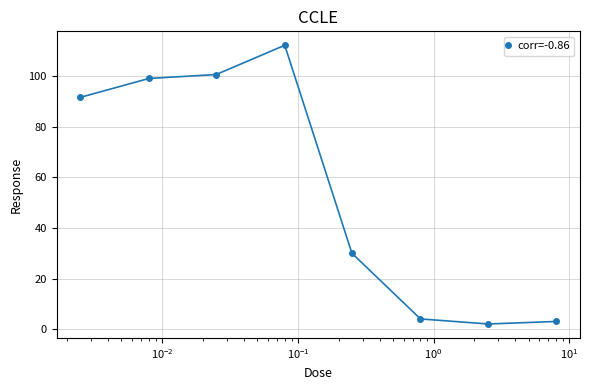

What is the value of the 4th point from the left?

112.3